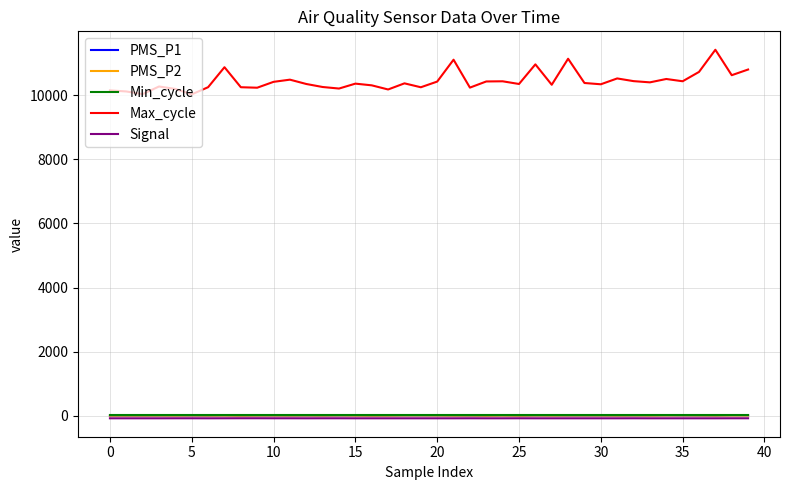

Which series has the largest total across all categories?

Max_cycle